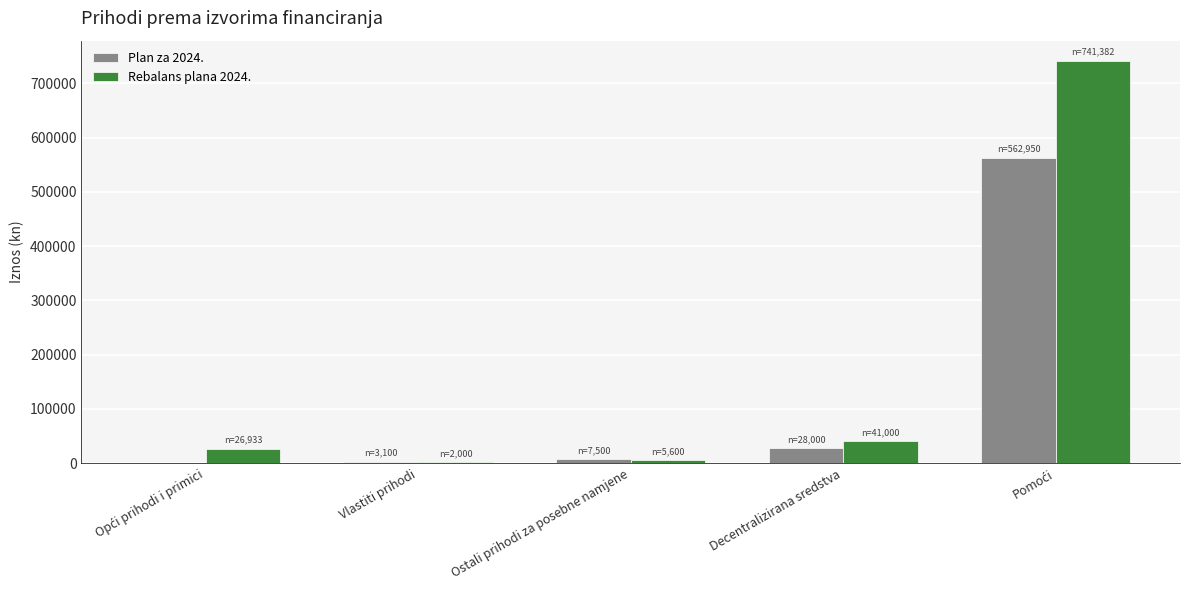

True or false: Rebalans plana 2024. has a value of 68127.9 at Decentralizirana sredstva.

False